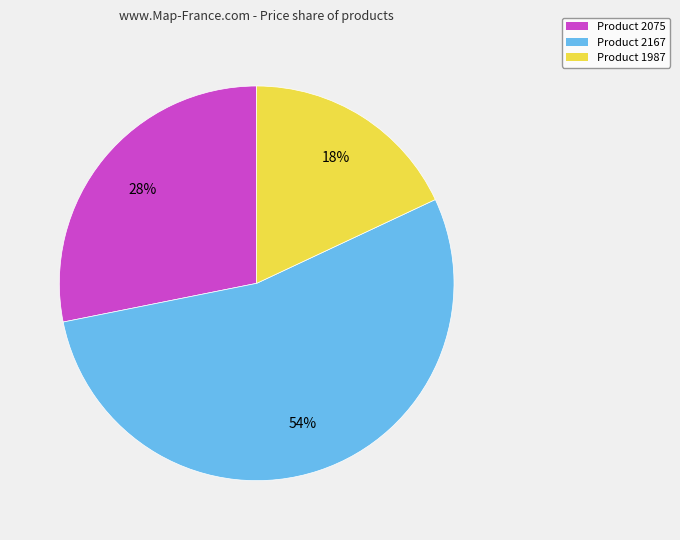

Count the number of slices in the pie.

3